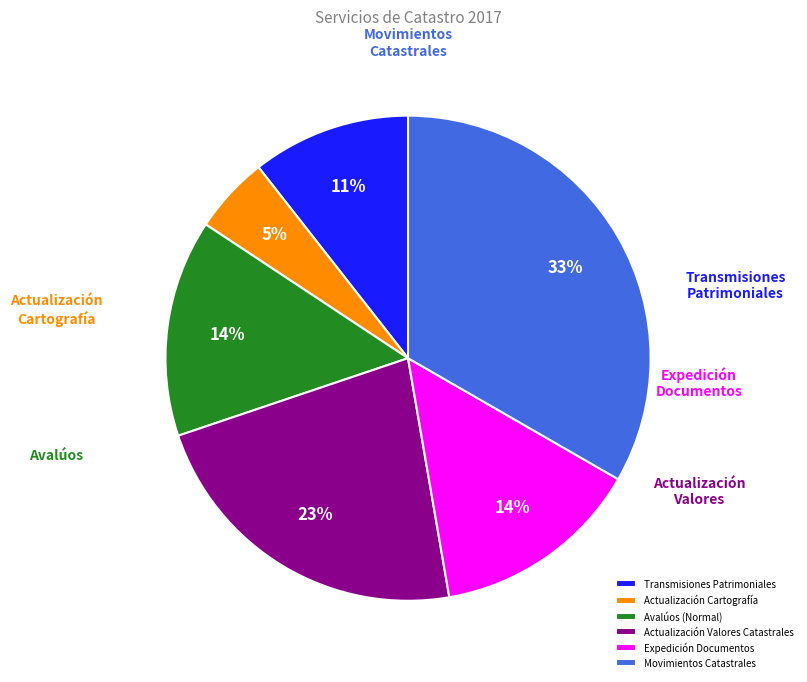

Which has a higher value, Avalúos (Normal) or Transmisiones Patrimoniales?

Avalúos (Normal)